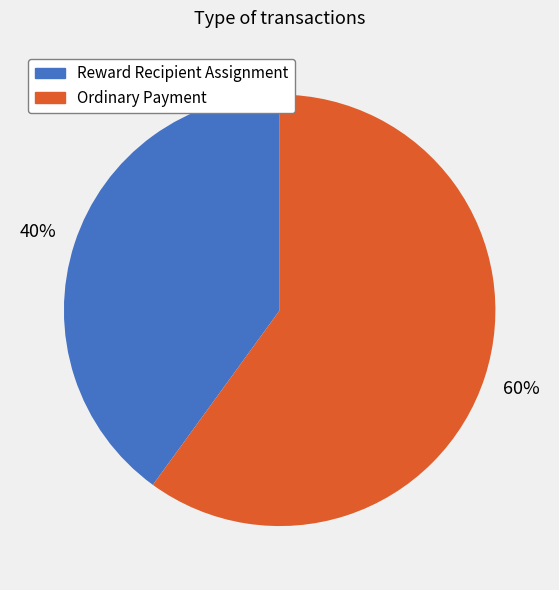

Is it true that Reward Recipient Assignment is 40% of the pie?

True